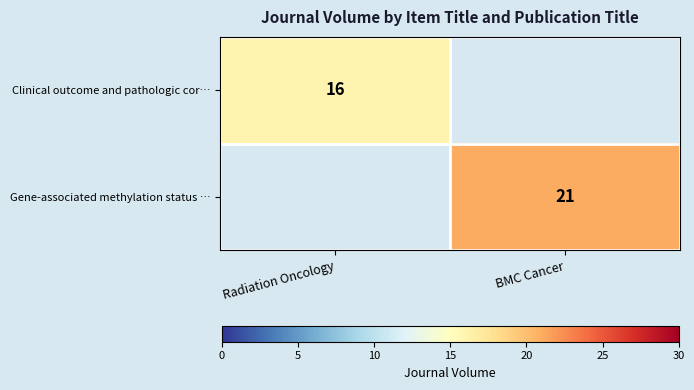

The value of Gene-associated methylation status … at BMC Cancer is 5.6. True or false?

False